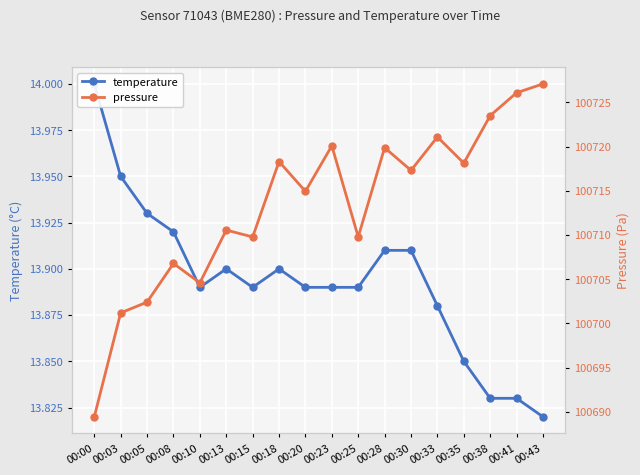

Is this an area chart (filled region under the line)?

No